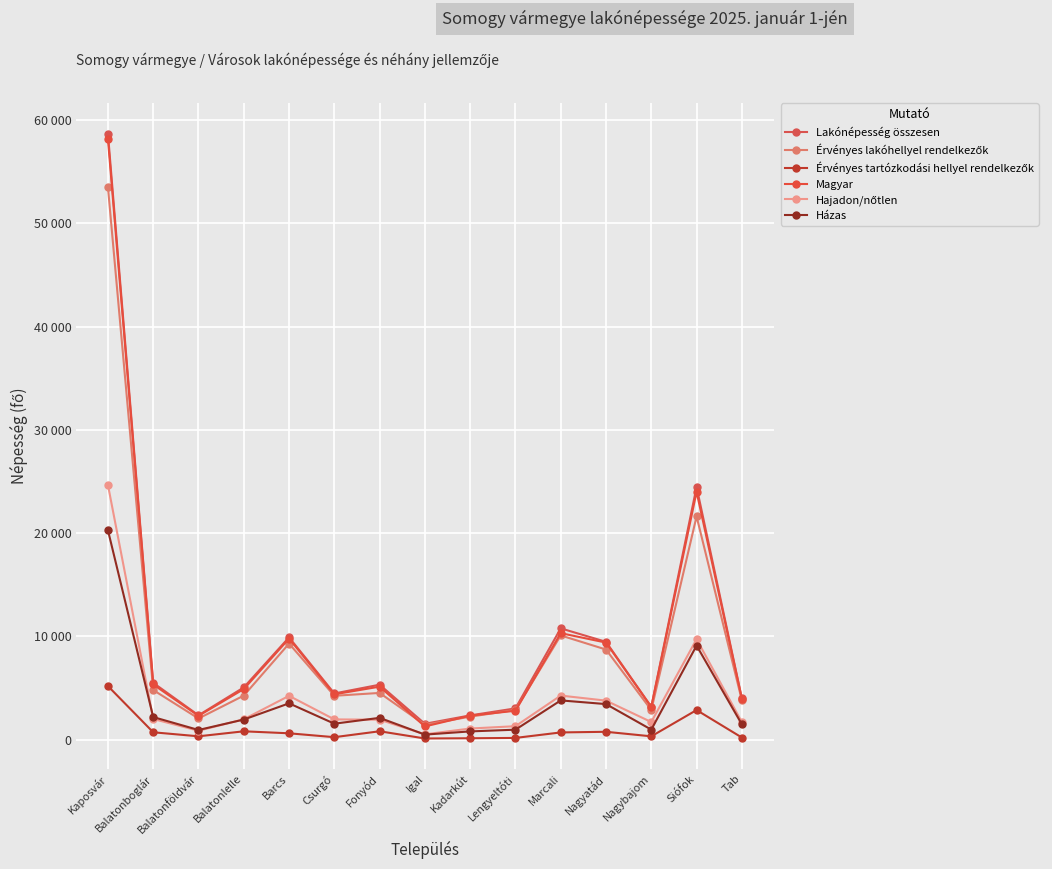

Reading right to left, transcribe all the data shown in this chart.

Lakónépesség összesen: Tab=3992	Siófok=24469	Nagybajom=3164	Nagyatád=9463	Marcali=10768	Lengyeltóti=3015	Kadarkút=2336	Igal=1522	Fonyód=5310	Csurgó=4460	Barcs=9893	Balatonlelle=5047	Balatonföldvár=2346	Balatonboglár=5491	Kaposvár=58696
Érvényes lakóhellyel rendelkezők: Tab=3802	Siófok=21616	Nagybajom=2856	Nagyatád=8716	Marcali=10083	Lengyeltóti=2862	Kadarkút=2216	Igal=1423	Fonyód=4512	Csurgó=4235	Barcs=9292	Balatonlelle=4253	Balatonföldvár=2036	Balatonboglár=4792	Kaposvár=53520
Érvényes tartózkodási hellyel rendelkezők: Tab=190	Siófok=2853	Nagybajom=308	Nagyatád=747	Marcali=685	Lengyeltóti=153	Kadarkút=120	Igal=99	Fonyód=798	Csurgó=225	Barcs=601	Balatonlelle=794	Balatonföldvár=310	Balatonboglár=699	Kaposvár=5176
Magyar: Tab=3957	Siófok=23994	Nagybajom=3149	Nagyatád=9390	Marcali=10303	Lengyeltóti=2785	Kadarkút=2312	Igal=1265	Fonyód=5121	Csurgó=4378	Barcs=9776	Balatonlelle=4887	Balatonföldvár=2291	Balatonboglár=5329	Kaposvár=58192
Hajadon/nőtlen: Tab=1688	Siófok=9722	Nagybajom=1692	Nagyatád=3766	Marcali=4256	Lengyeltóti=1290	Kadarkút=1063	Igal=503	Fonyód=1921	Csurgó=1947	Barcs=4231	Balatonlelle=1959	Balatonföldvár=849	Balatonboglár=1988	Kaposvár=24658
Házas: Tab=1470	Siófok=9099	Nagybajom=957	Nagyatád=3431	Marcali=3788	Lengyeltóti=951	Kadarkút=785	Igal=474	Fonyód=2098	Csurgó=1532	Barcs=3504	Balatonlelle=1933	Balatonföldvár=923	Balatonboglár=2173	Kaposvár=20274